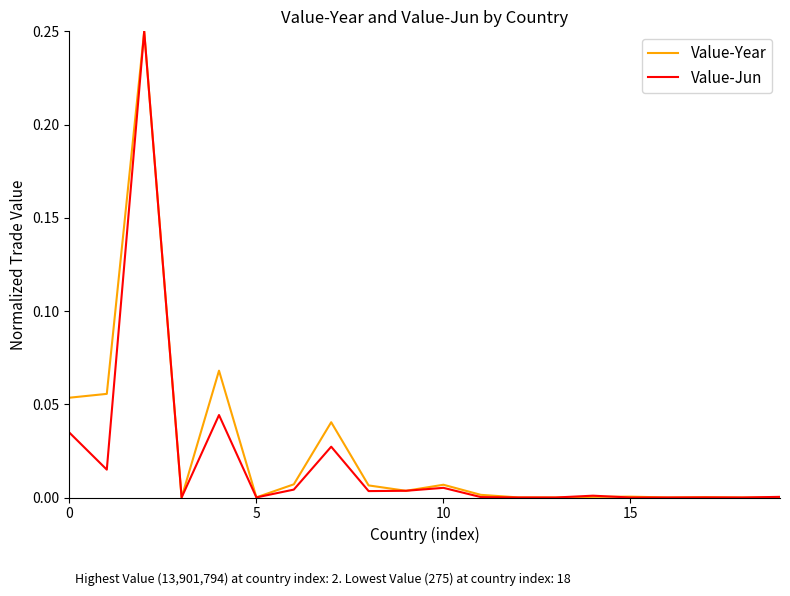

Reading left to right, what are all the values shown in this chart?

Value-Year: 0.1	0.1	0.2	0.0	0.1	0.0	0.0	0.0	0.0	0.0	0.0	0.0	0.0	0.0	0.0	0.0	0.0	0.0	0.0	0.0
Value-Jun: 0.0	0.0	0.2	0.0	0.0	0.0	0.0	0.0	0.0	0.0	0.0	0.0	0.0	0.0	0.0	0.0	0.0	0.0	0.0	0.0